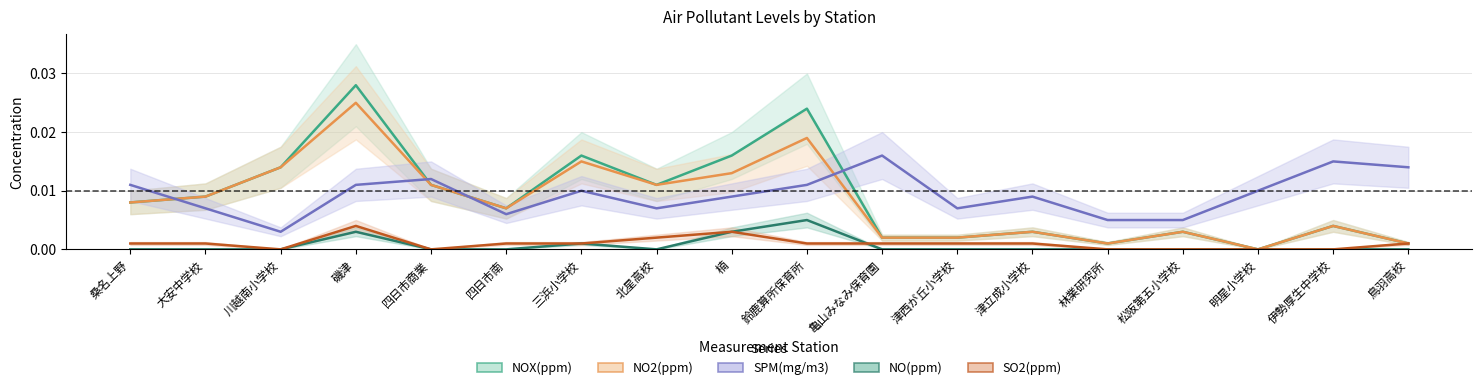

Reading left to right, extract all data points from this chart.

NOX(ppm): 0.0	0.0	0.0	0.0	0.0	0.0	0.0	0.0	0.0	0.0	0.0	0.0	0.0	0.0	0.0	0.0	0.0	0.0
NO2(ppm): 0.0	0.0	0.0	0.0	0.0	0.0	0.0	0.0	0.0	0.0	0.0	0.0	0.0	0.0	0.0	0.0	0.0	0.0
SPM(mg/m3): 0.0	0.0	0.0	0.0	0.0	0.0	0.0	0.0	0.0	0.0	0.0	0.0	0.0	0.0	0.0	0.0	0.0	0.0
NO(ppm): 0.0	0.0	0.0	0.0	0.0	0.0	0.0	0.0	0.0	0.0	0.0	0.0	0.0	0.0	0.0	0.0	0.0	0.0
SO2(ppm): 0.0	0.0	0.0	0.0	0.0	0.0	0.0	0.0	0.0	0.0	0.0	0.0	0.0	0.0	0.0	0.0	0.0	0.0